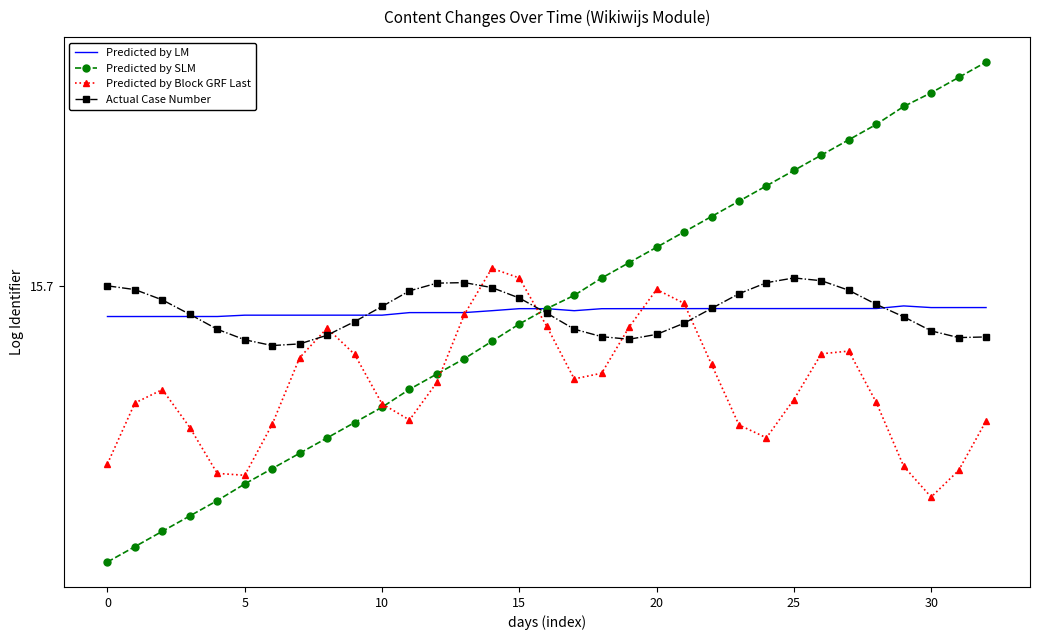

What are all the series names shown in the legend?

Predicted by LM, Predicted by SLM, Predicted by Block GRF Last, Actual Case Number